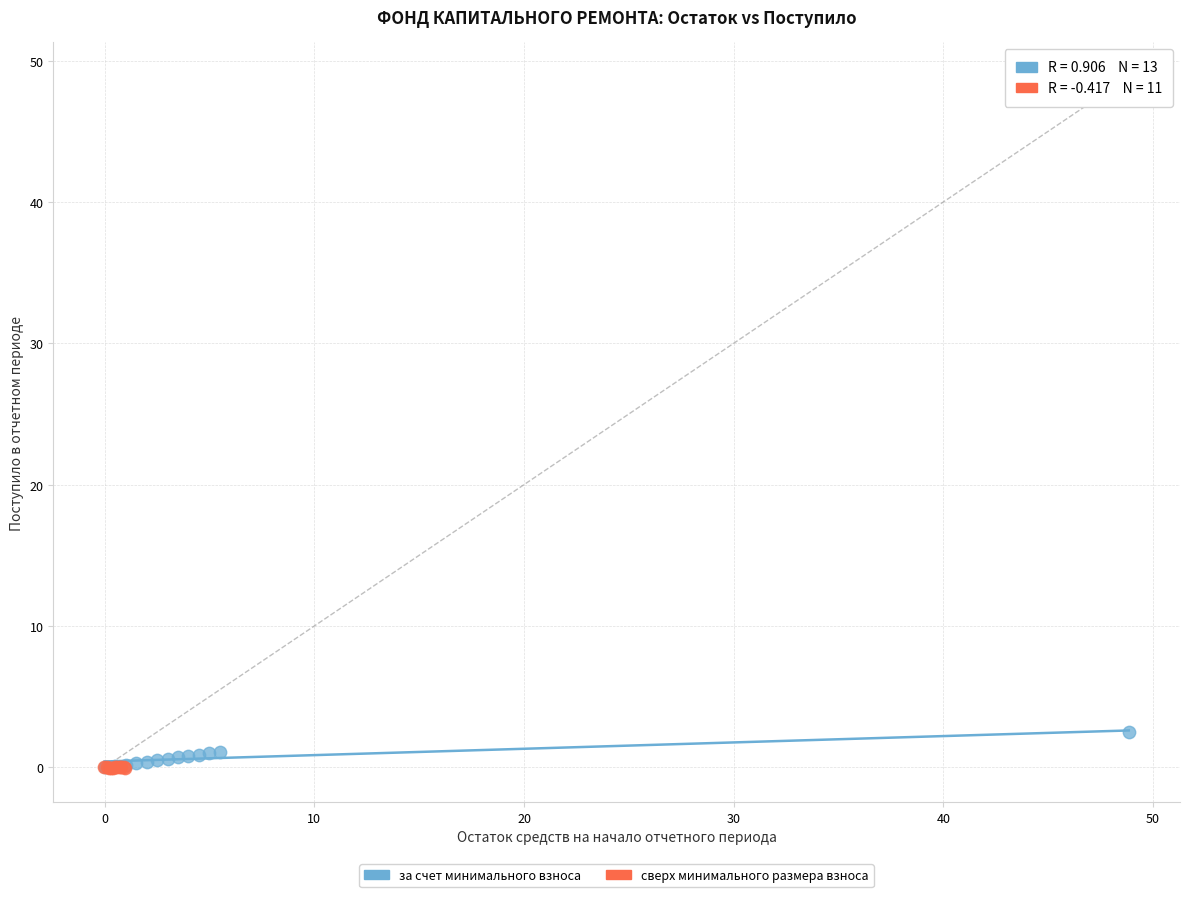

Which series contains the highest Y value?

за счет минимального взноса